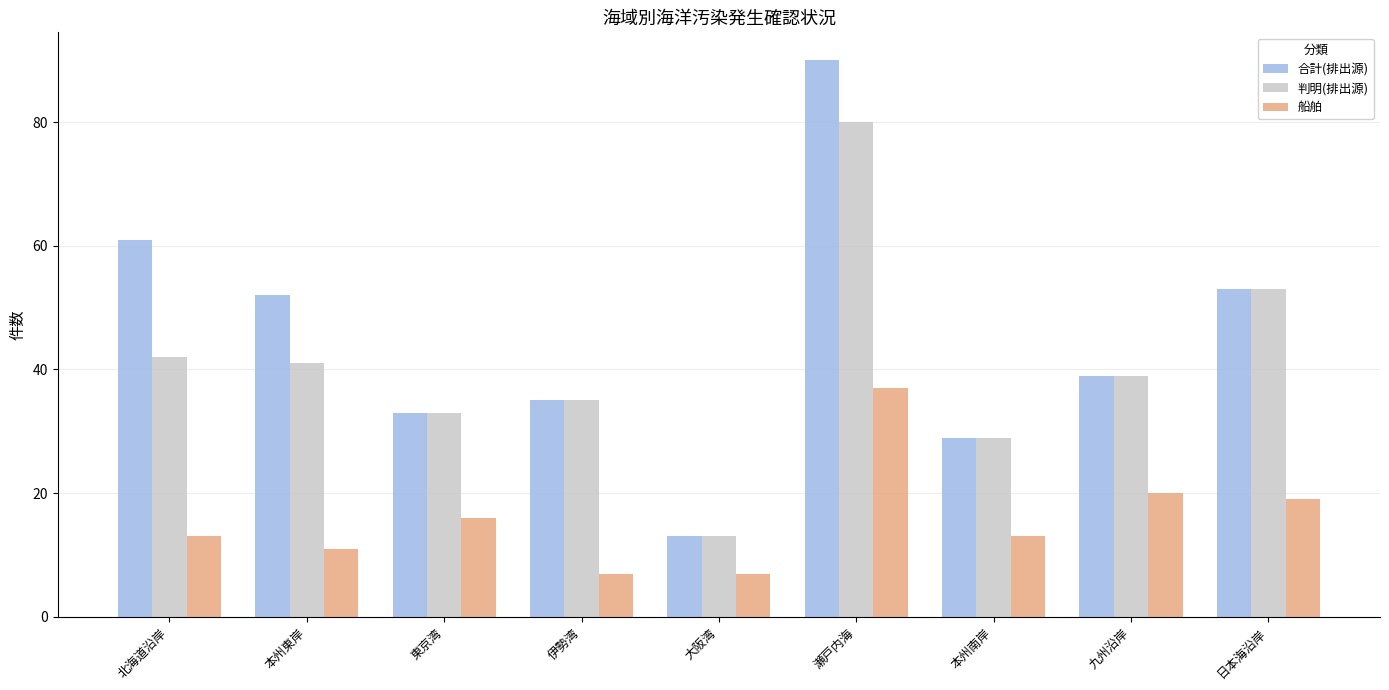

What is the difference between the 判明(排出源) values at 大阪湾 and 日本海沿岸?

40